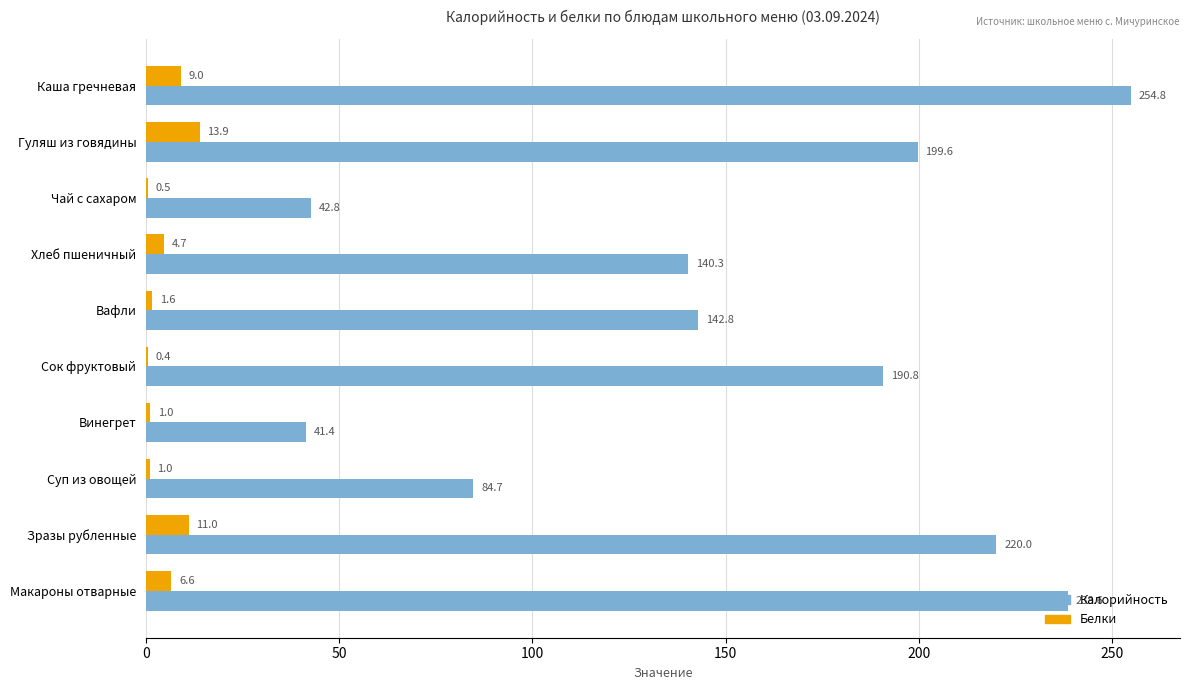

What is the total value across all series at Гуляш из говядины?

213.5